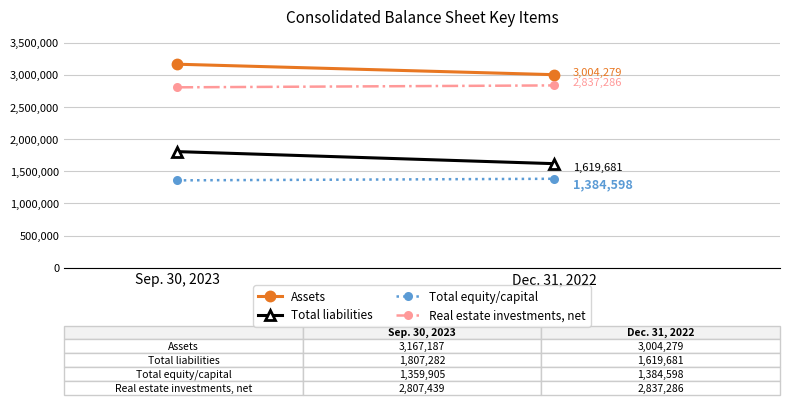

Rank the series by their maximum value, from highest to lowest.

Assets, Real estate investments, net, Total liabilities, Total equity/capital